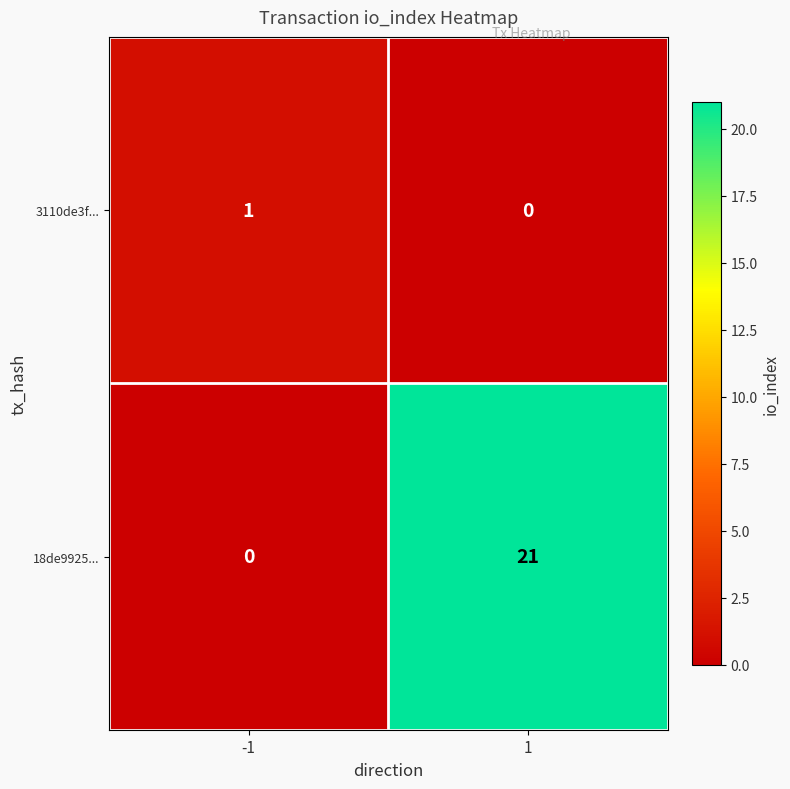

True or false: 3110de3f... has a value of 0 at -1.

False